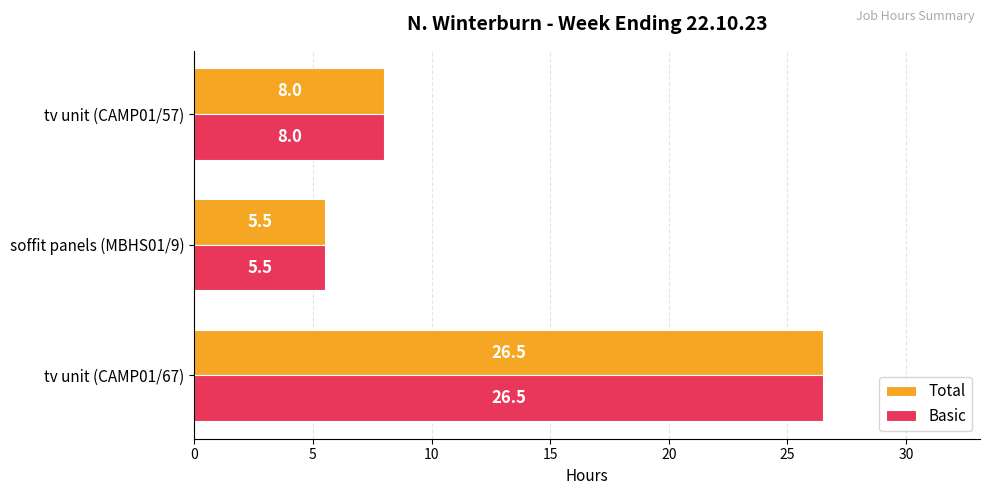

How many data points in Basic are less than 8?

1